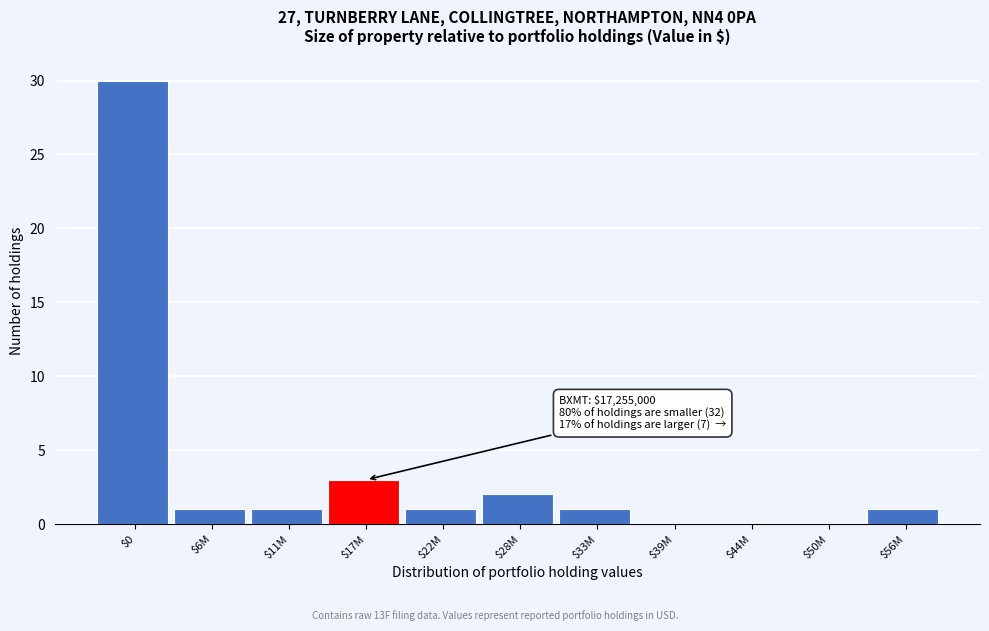

Is it true that the value at $11M is 1?

True